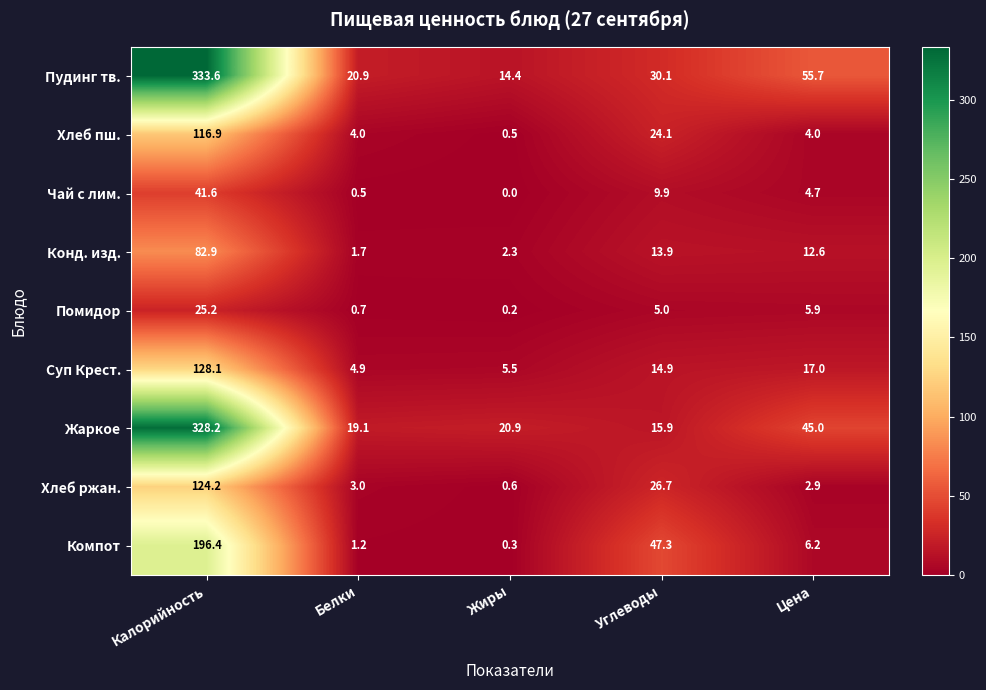

What is the difference between the highest and lowest values at Калорийность?

308.4